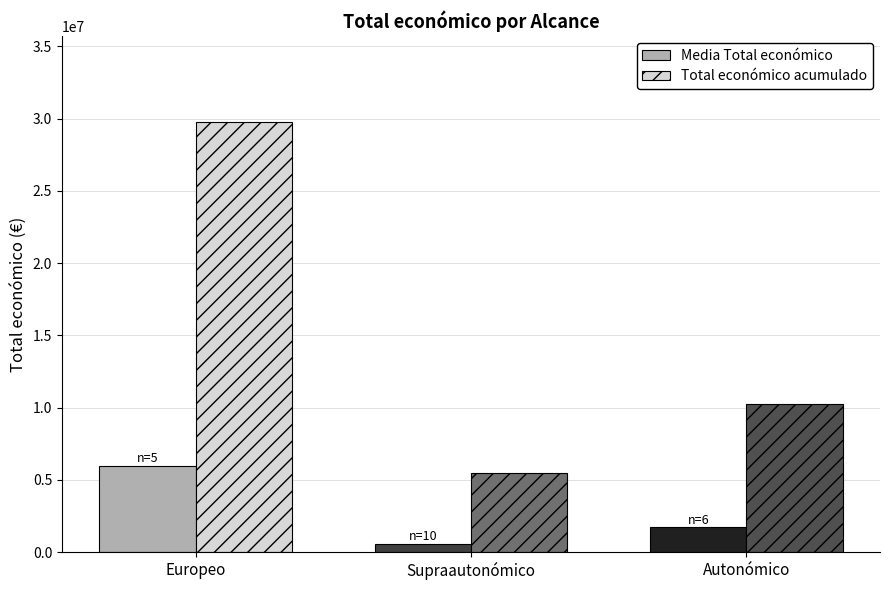

How many bars are there in each group?

2